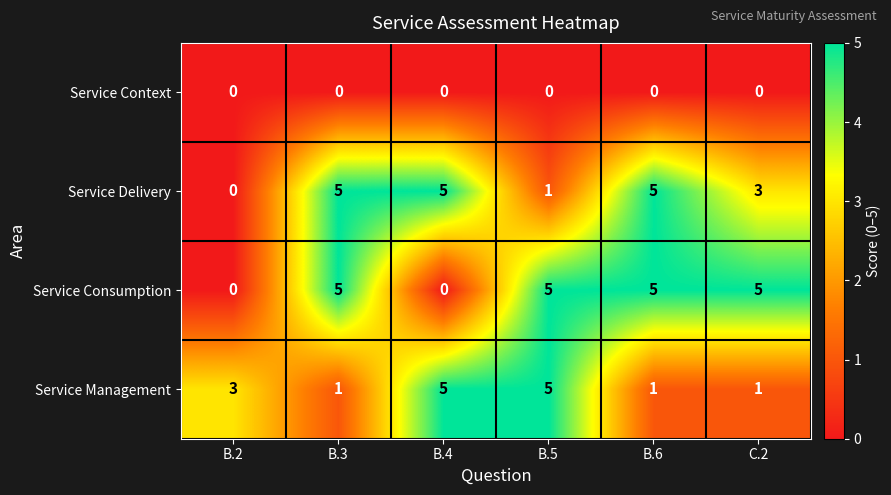

What is the spread (max minus min) of values at C.2?

5